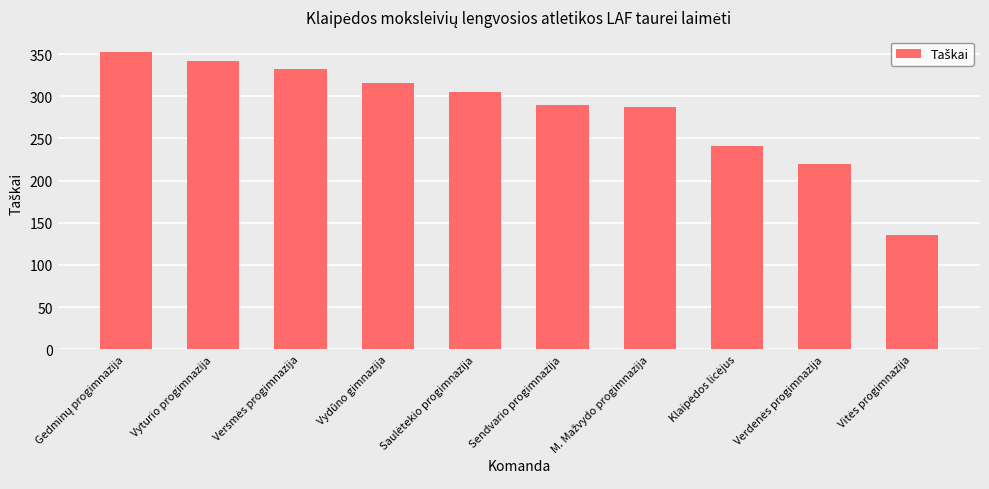

Read the value at Vydūno gimnazija.

316